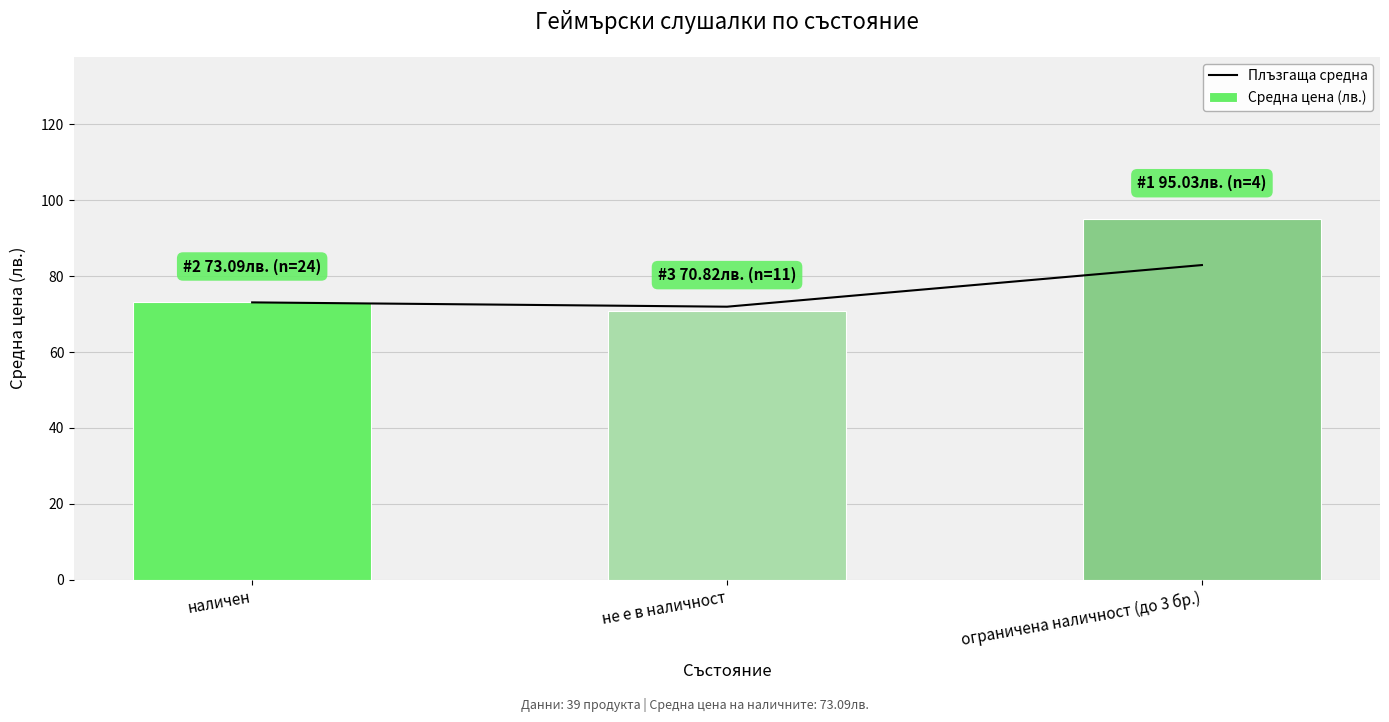

List the series in order of their overall mean, lowest first.

Плъзгаща средна, Средна цена (лв.)